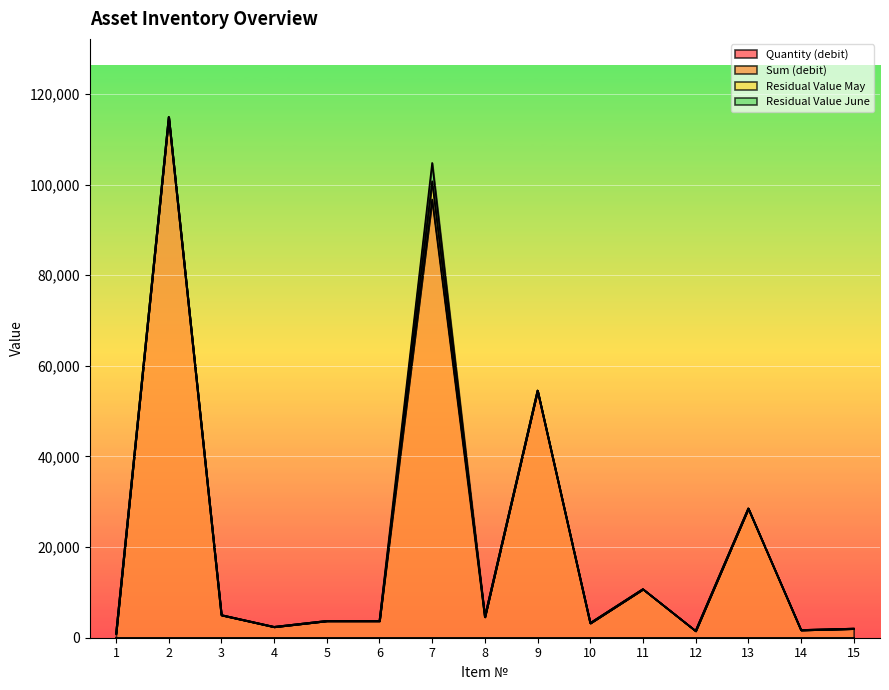

Is it true that Residual Value June equals 0.0 at 9?

True